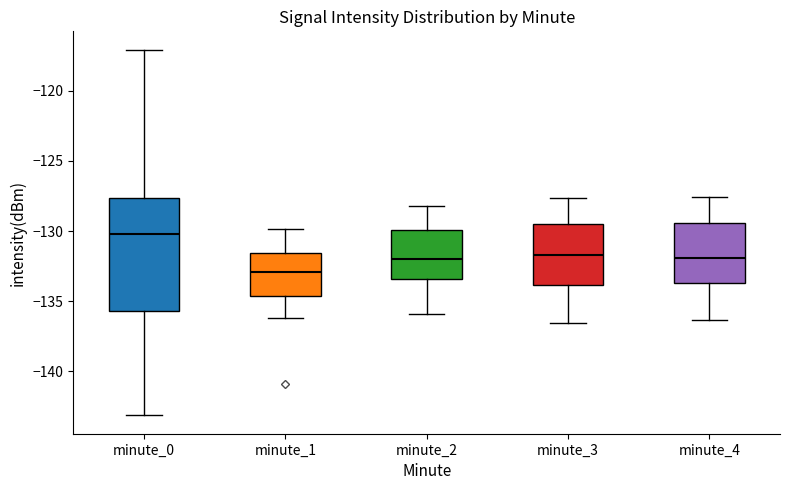

Which box has the highest median line?

minute_0